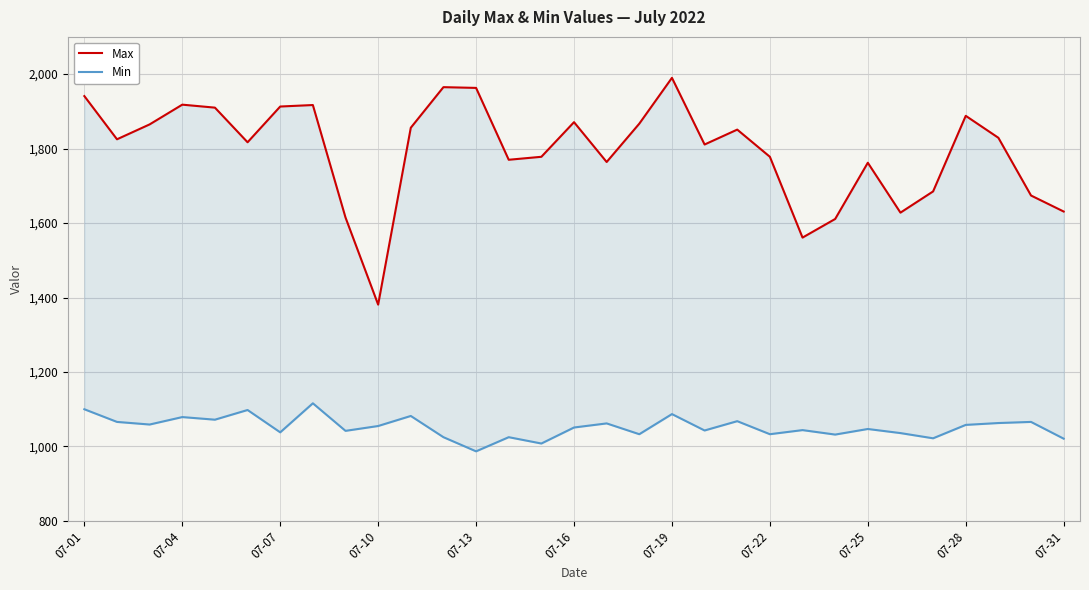

True or false: Max and Min cross at least once.

False